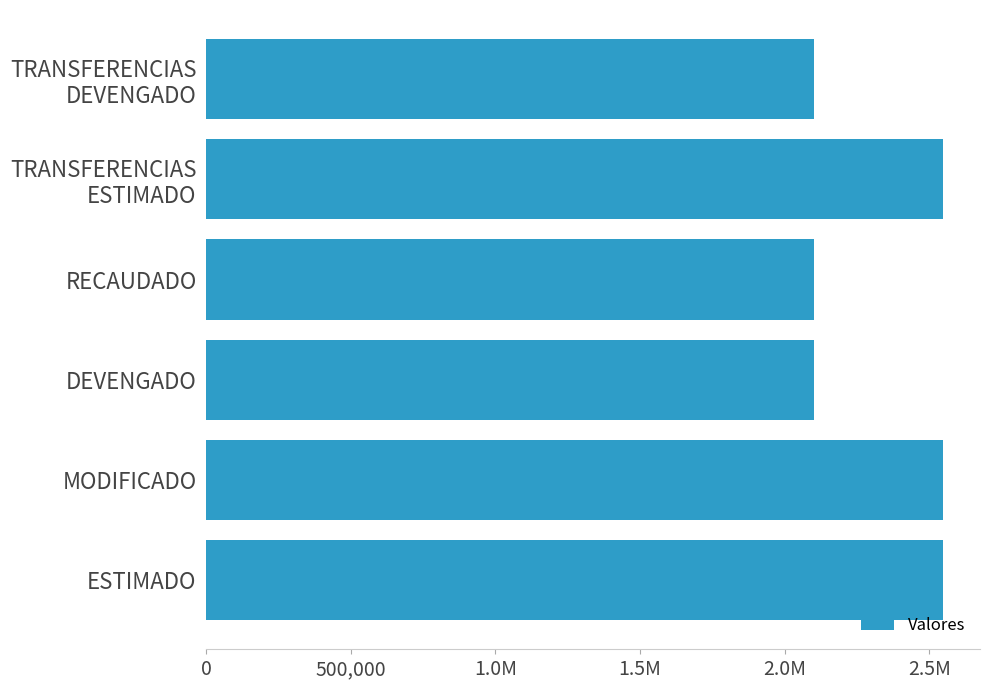

Are the bars horizontal?

Yes